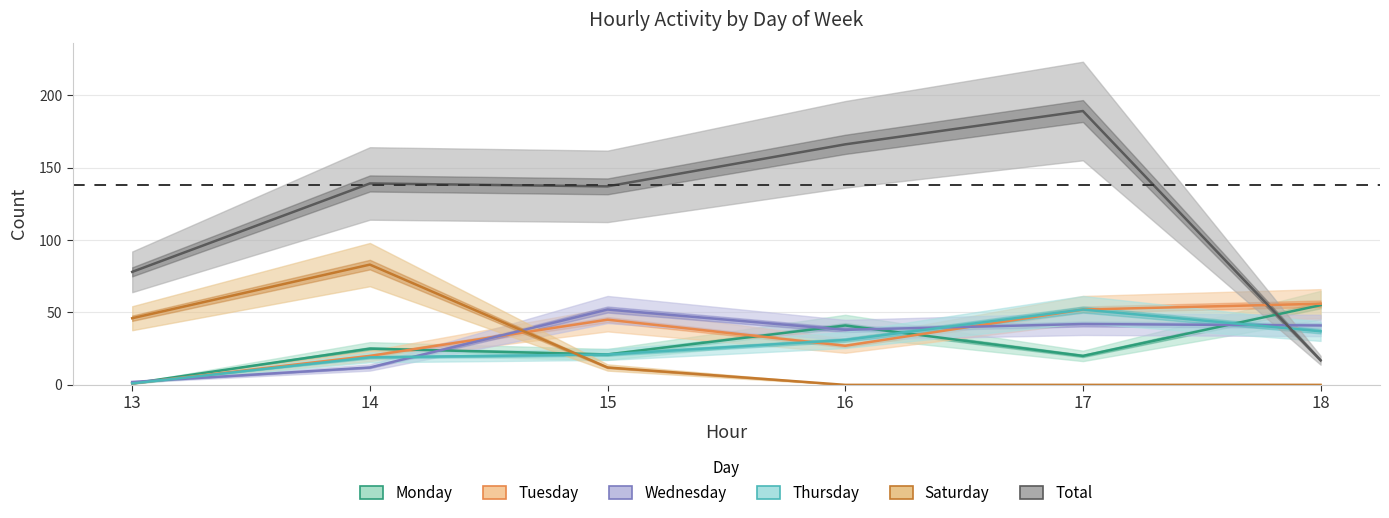

What is the value of the Total point at the 6th from the left?

17